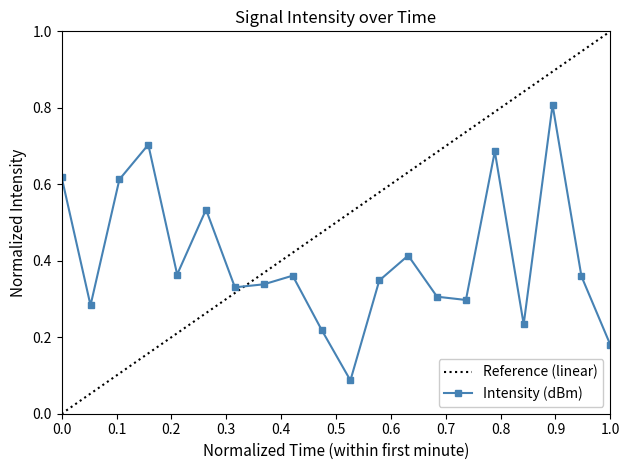

True or false: Reference (linear) has more than 1 points higher than both neighbors.

False